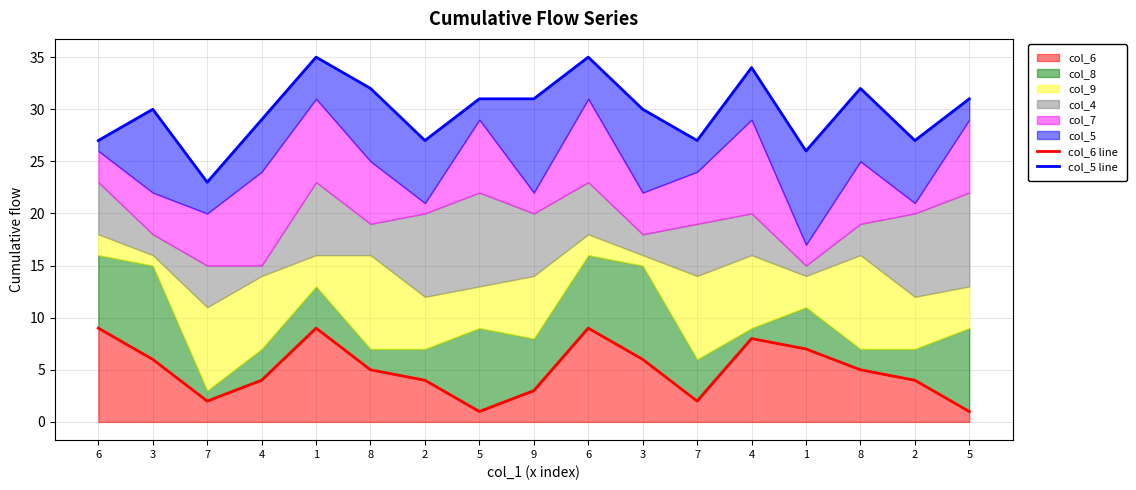

What is the lowest value of the col_6 line series?

1